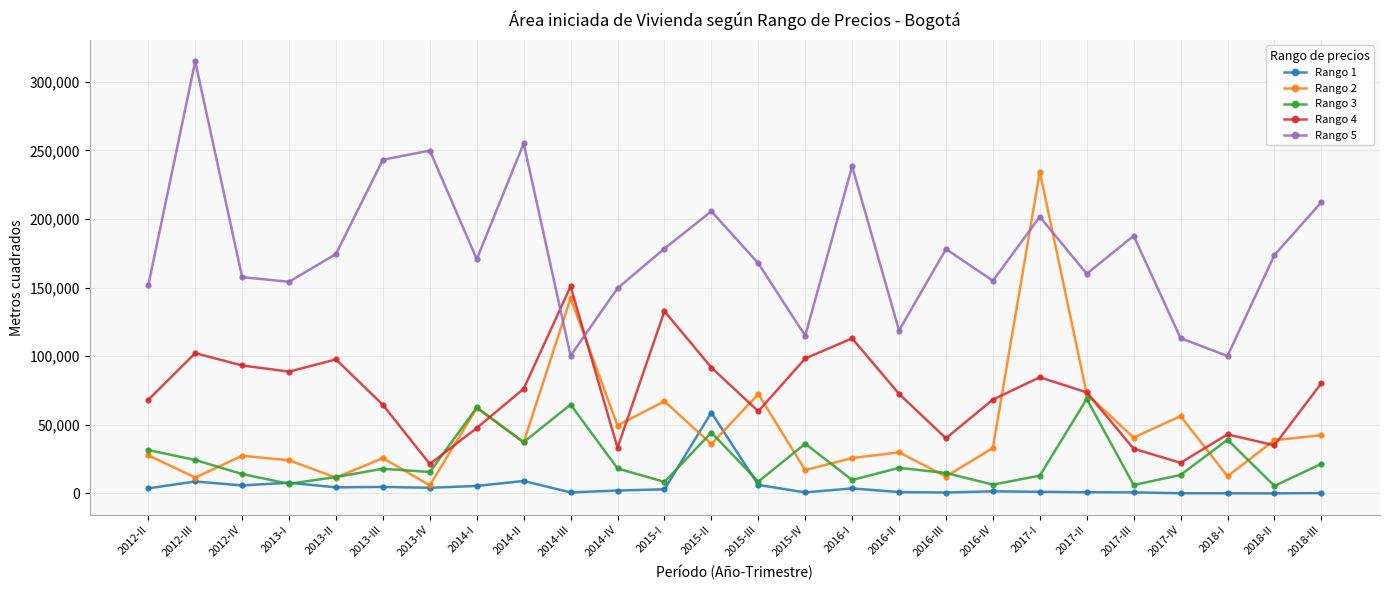

How many interior local valleys does the Rango 4 series have?

7